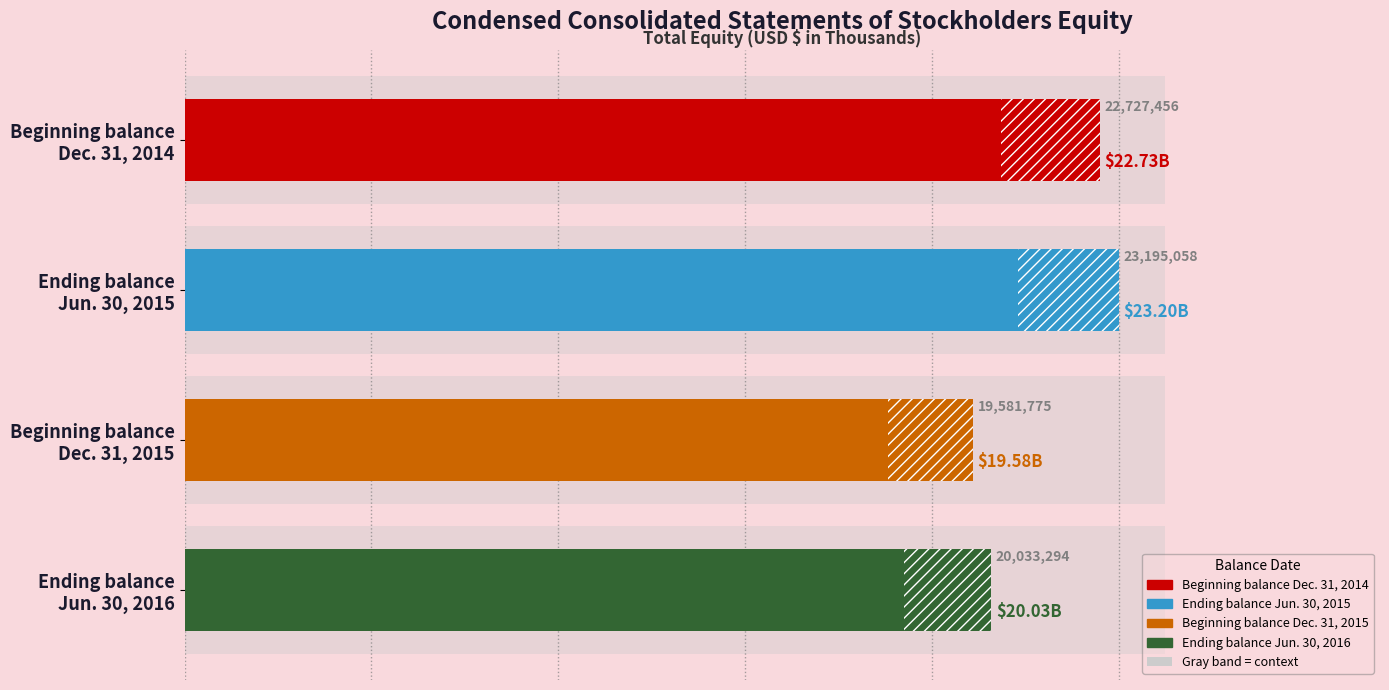

What is the change in value from Beginning balance Dec. 31, 2015 to Ending balance Jun. 30, 2016?

+451519